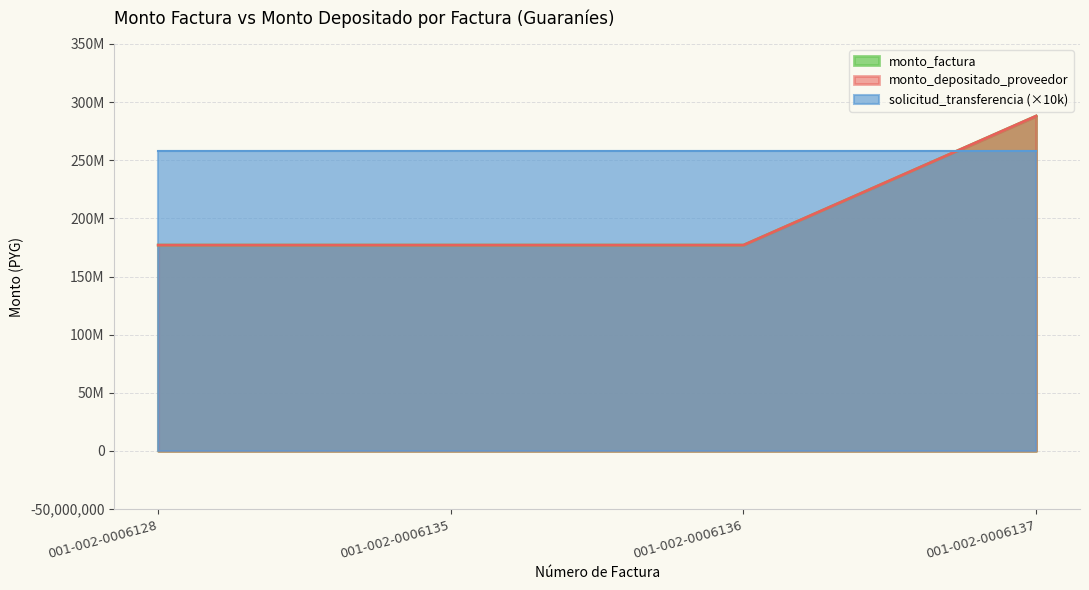

What is the value of the monto_depositado_proveedor point at the 4th from the left?

288000000